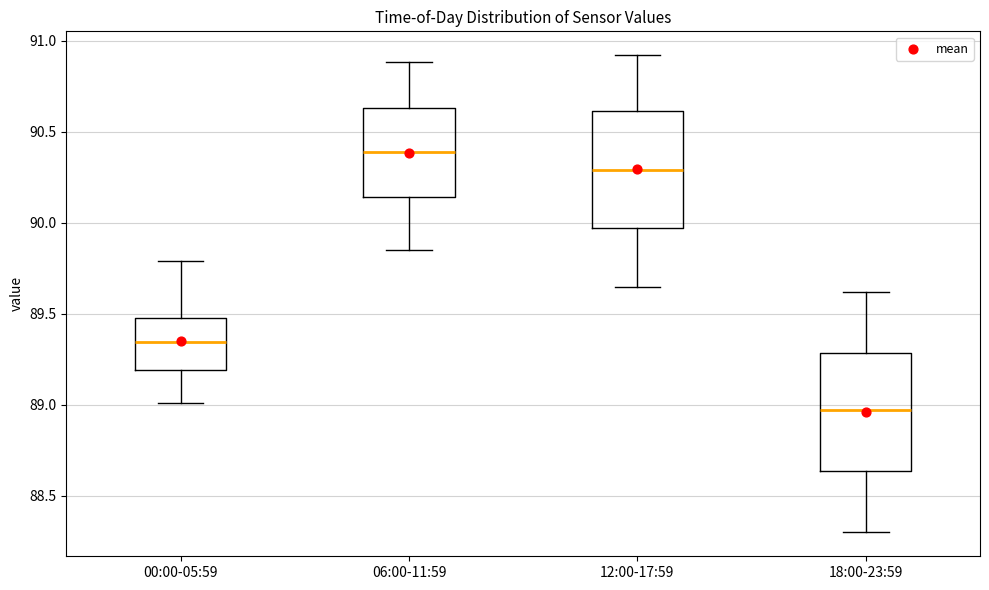

Which box has the lowest median line?

18:00-23:59